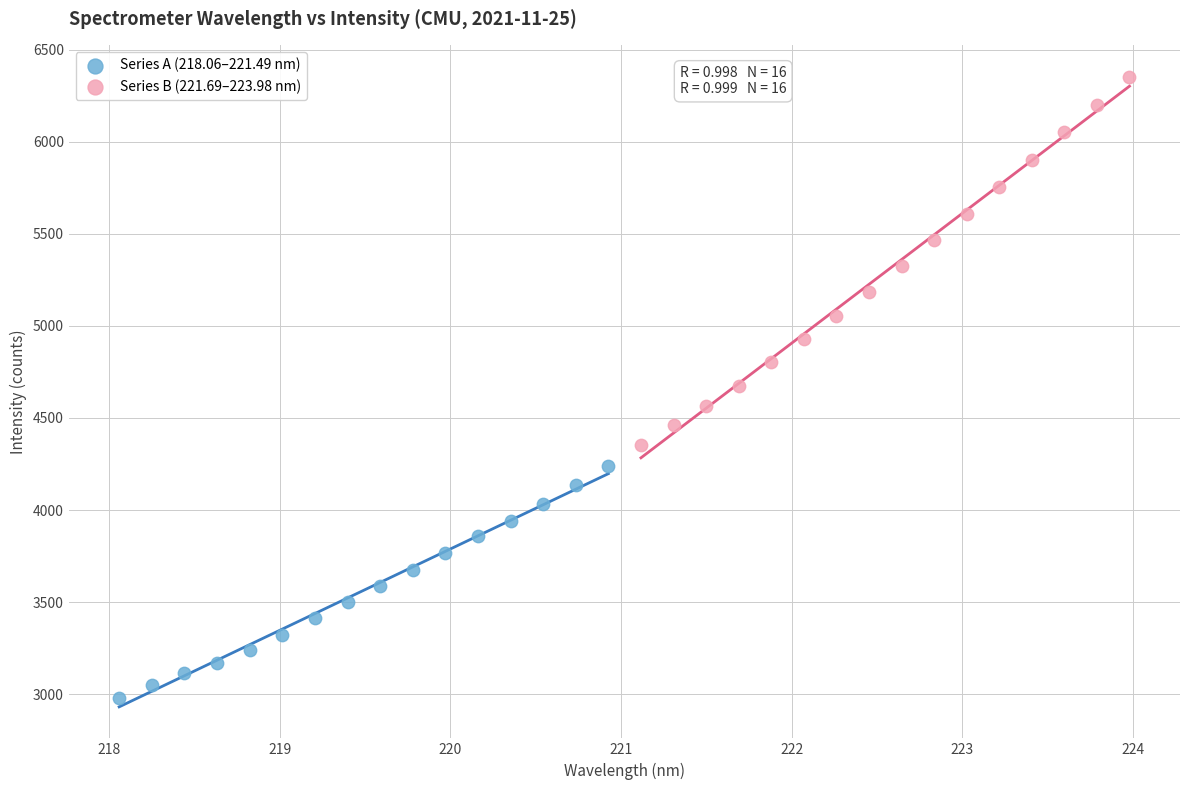

Which series contains the highest Y value?

Series B (221.69–223.98 nm)